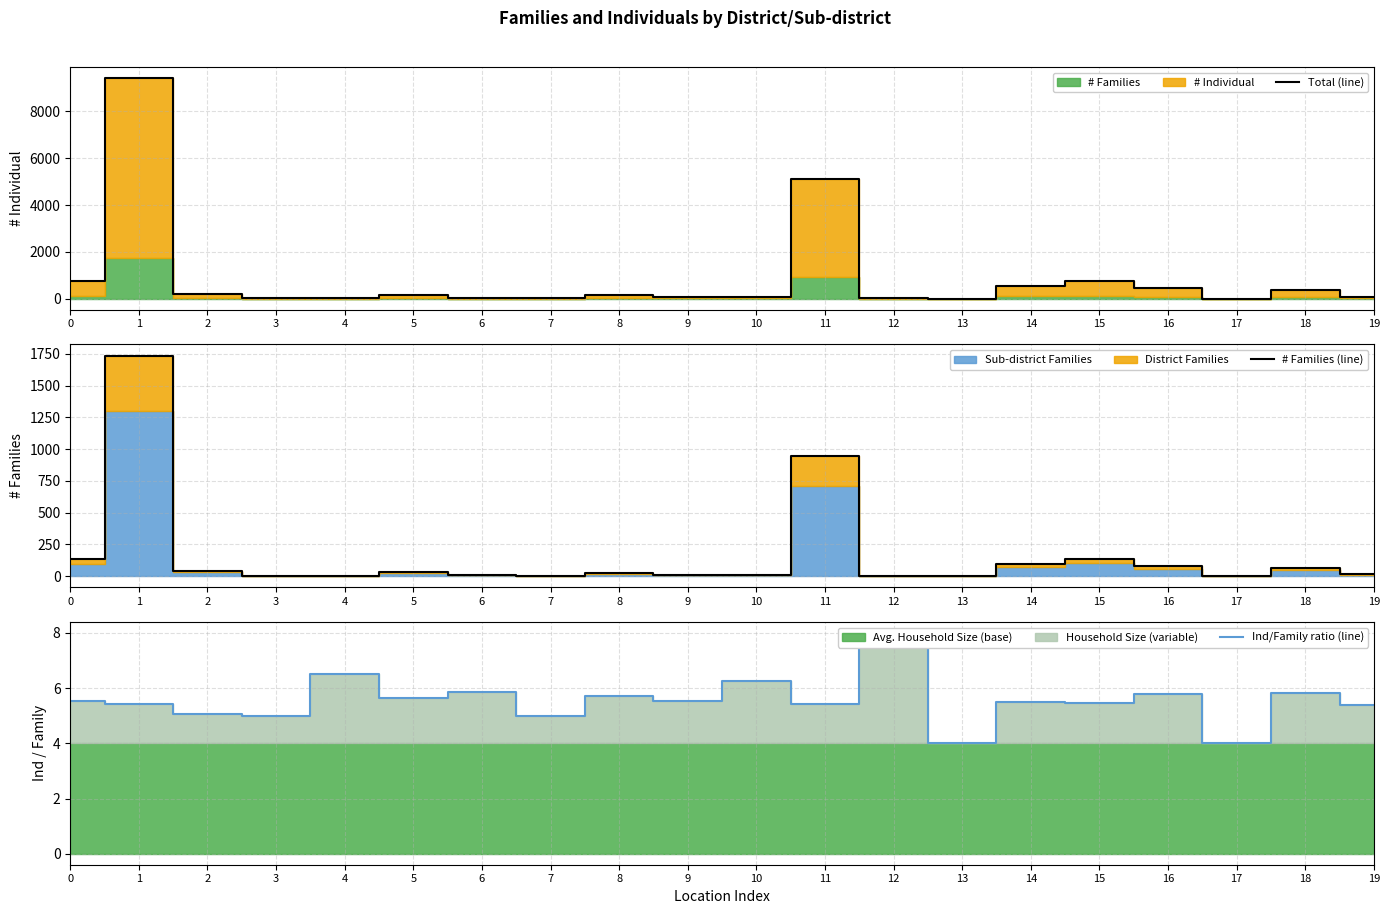

How many data points in Total (line) are above 149?

9